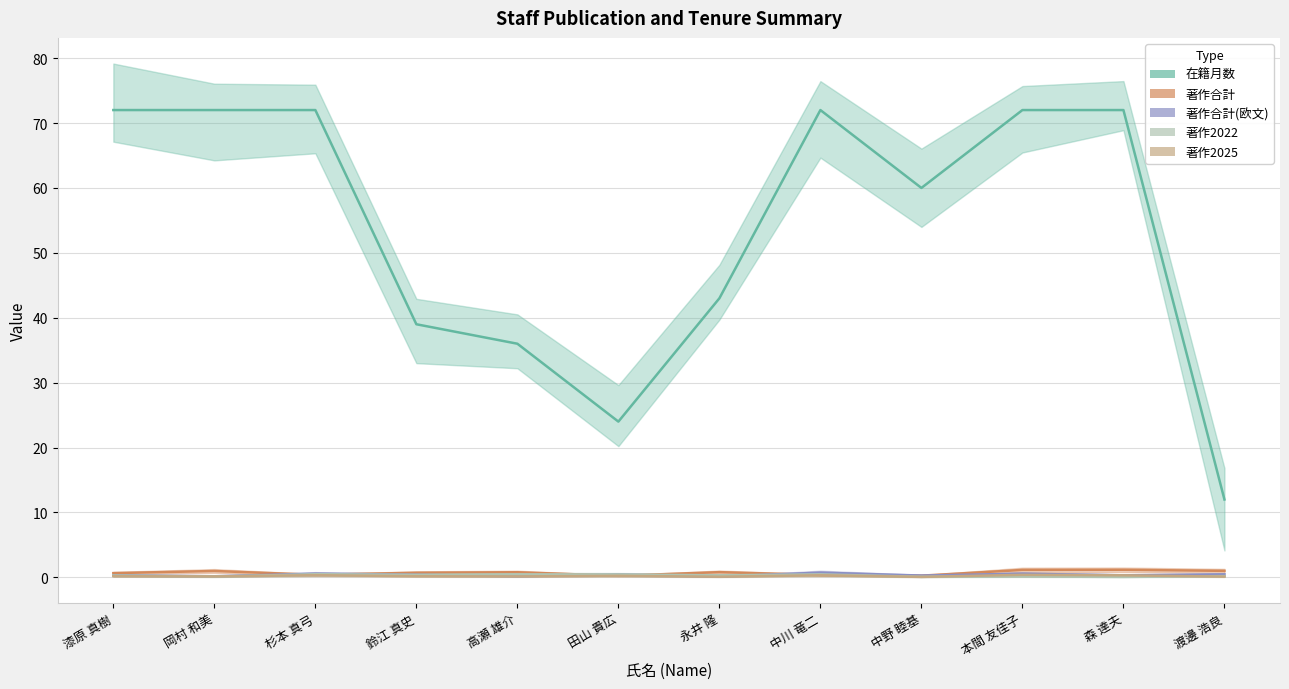

List the series in order of their peak value, highest first.

在籍月数, 著作合計, 著作合計(欧文), 著作2022, 著作2025